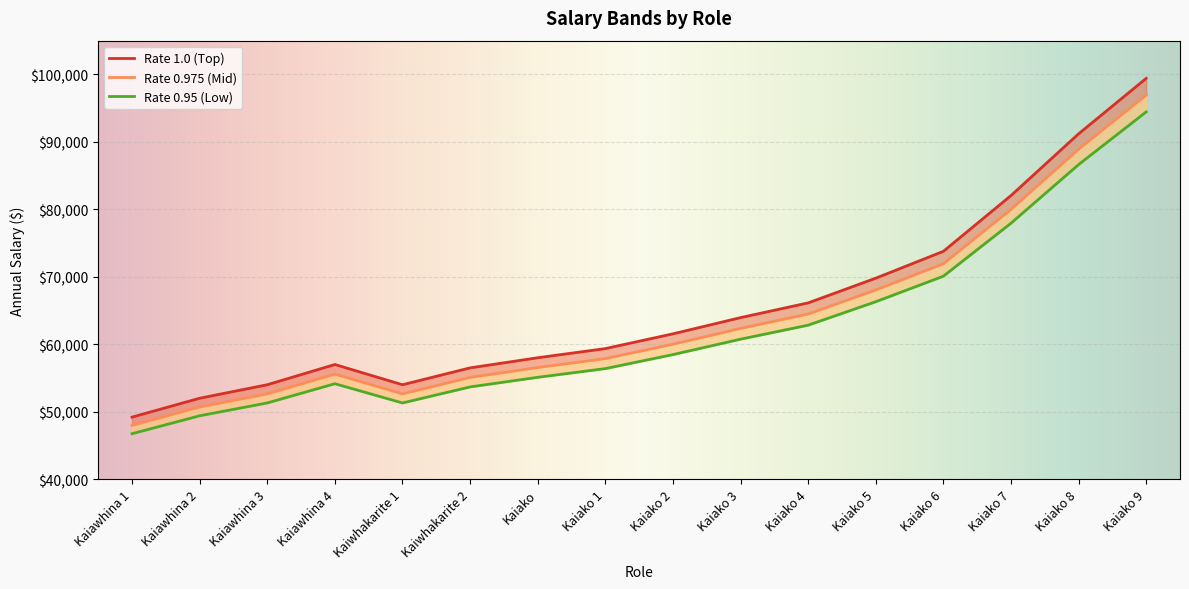

Between Kaiawhina 4 and Kaiako 7, which series saw the biggest shift?

Rate 1.0 (Top)